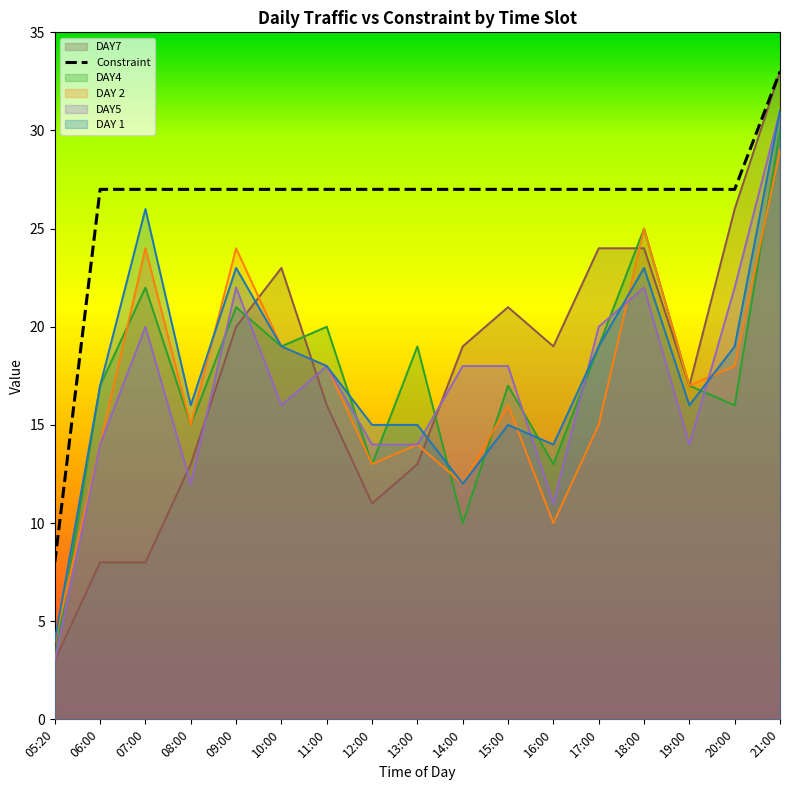

What is the label of the 7th point from the left?

11:00